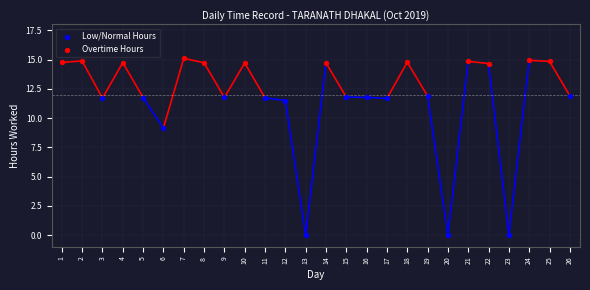

Which series reaches the maximum Y coordinate?

Overtime Hours